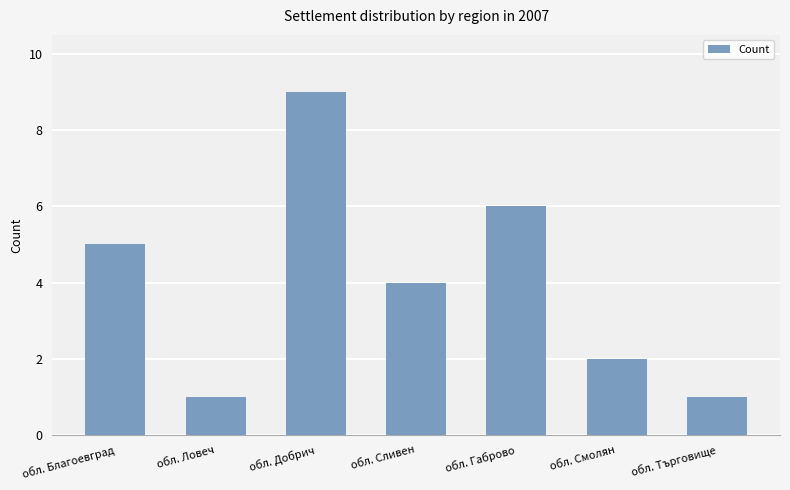

How many series are shown in this chart?

1